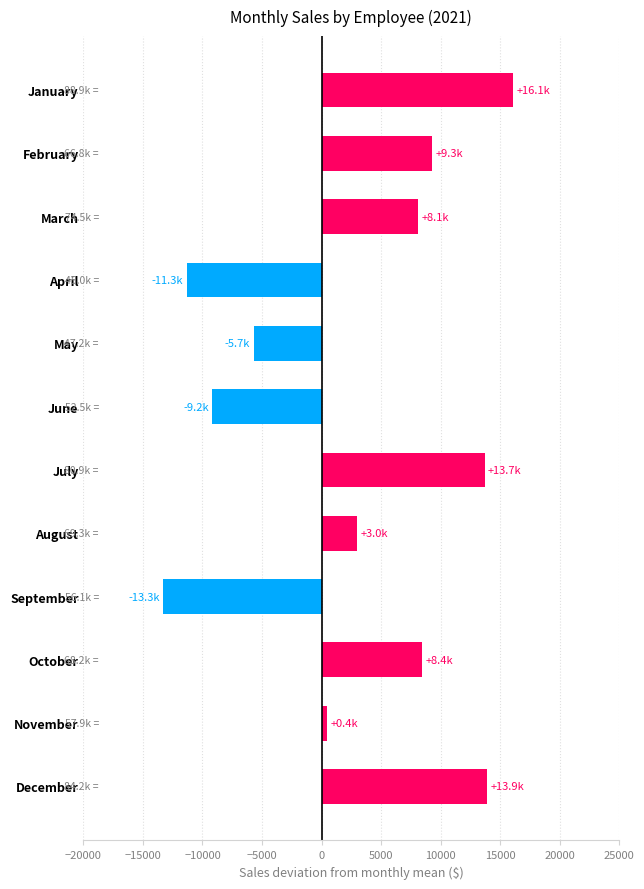

What value does the data have at October?

8429.3